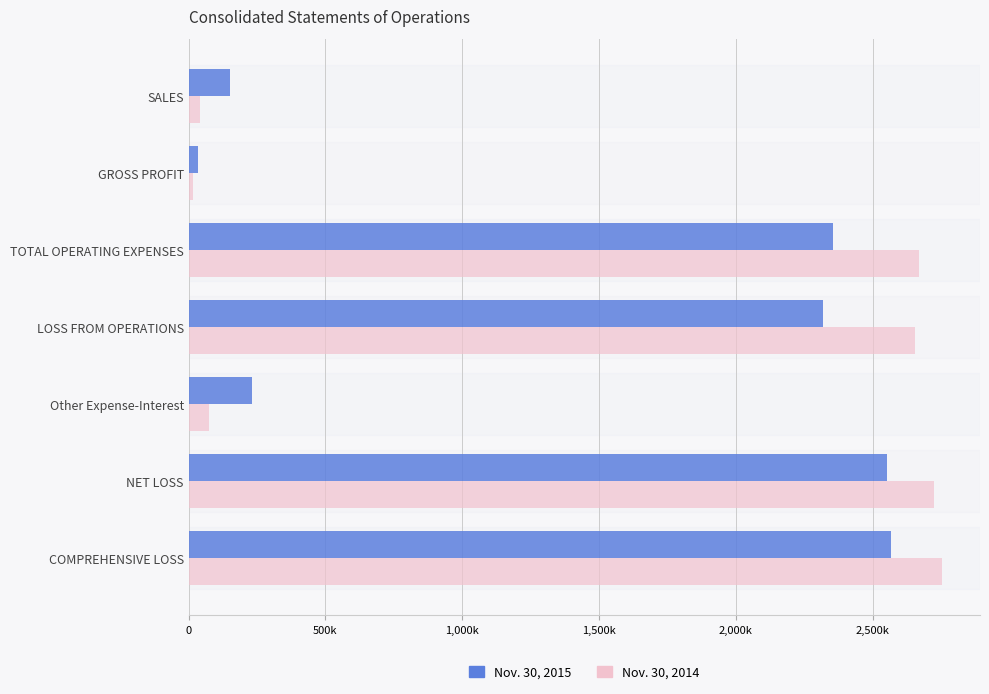

What are all the series names shown in the legend?

Nov. 30, 2015, Nov. 30, 2014